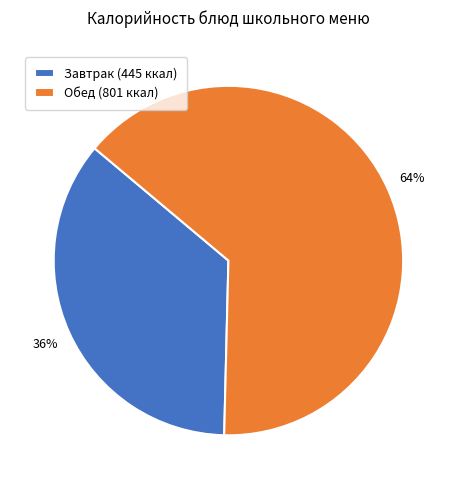

To the nearest percent, what is the average slice percentage?

50%